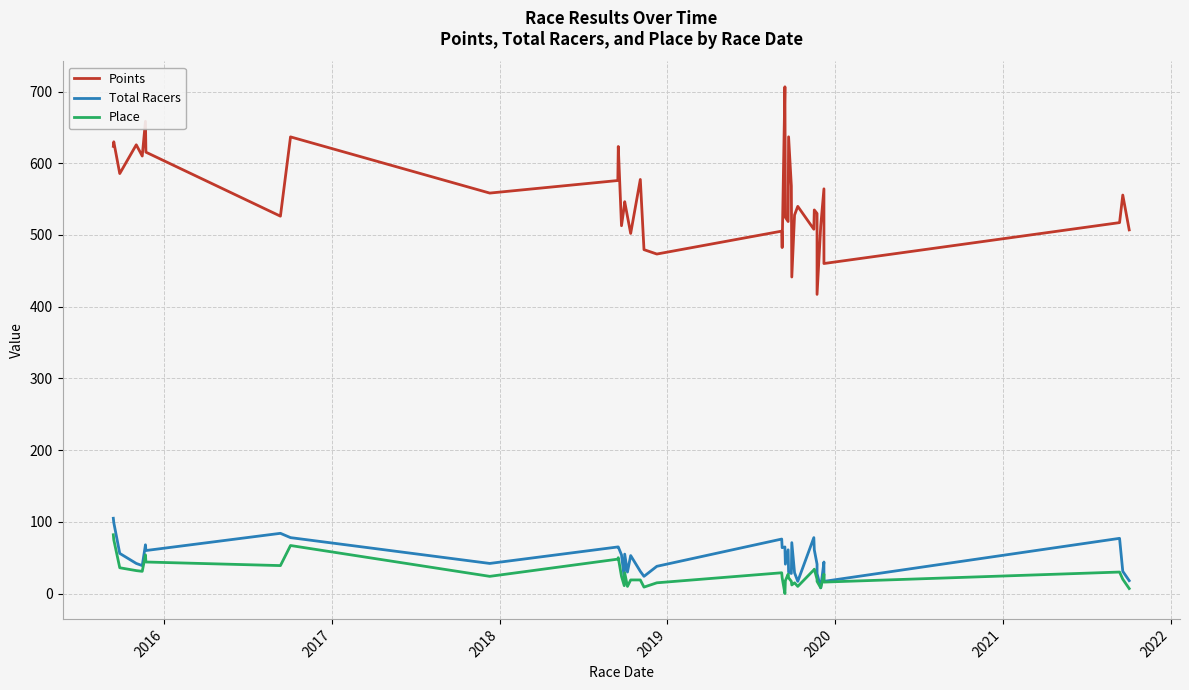

Is the value of Place at 24 greater than the value of Points at 22?

No